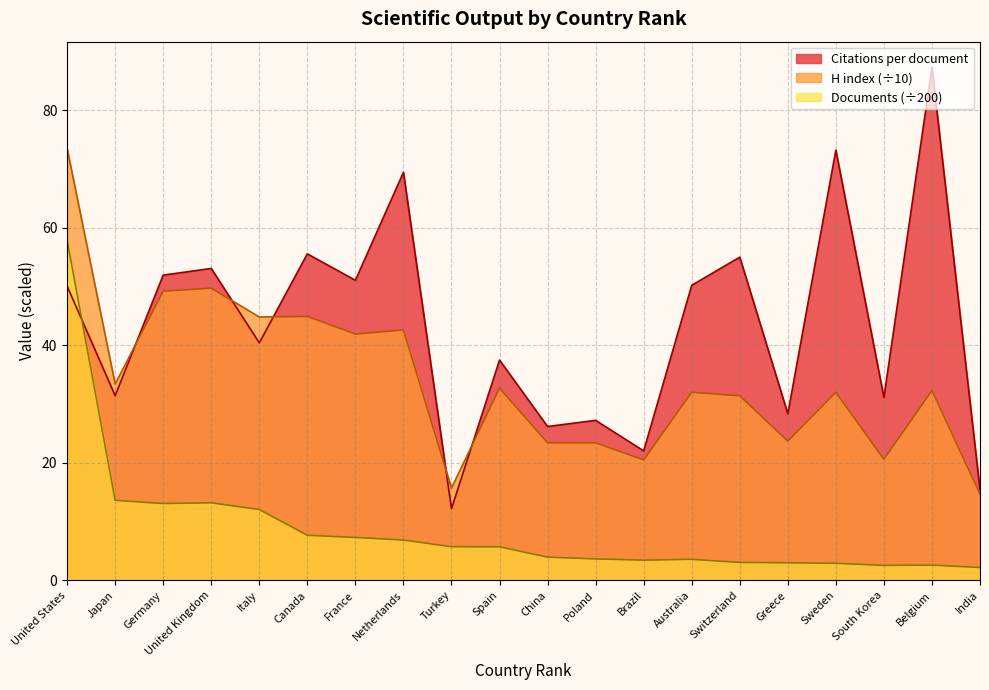

What are all the series names shown in the legend?

Citations per document, H index, Documents